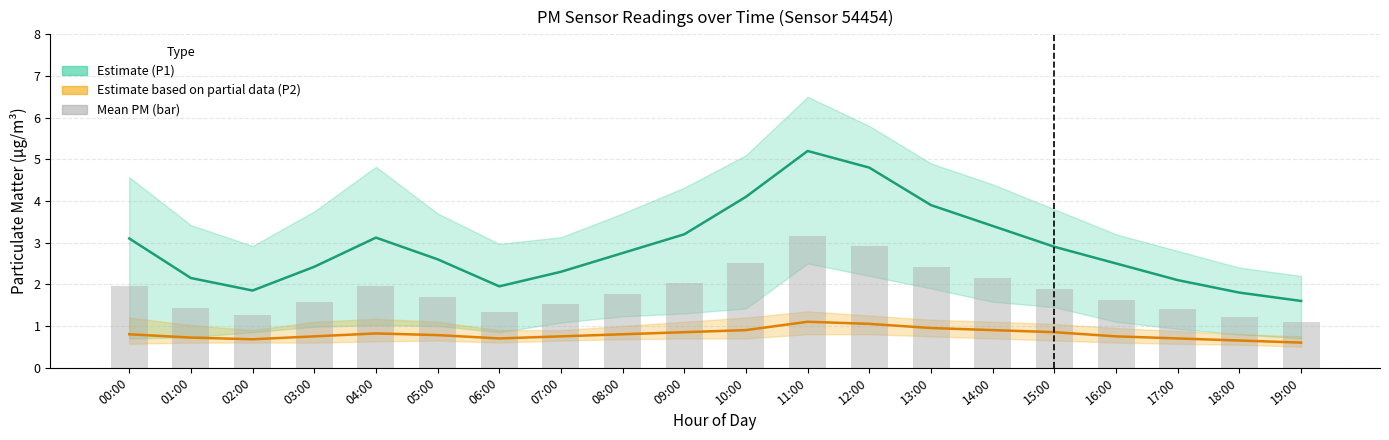

What is the total value across all series at 12:00?

8.8